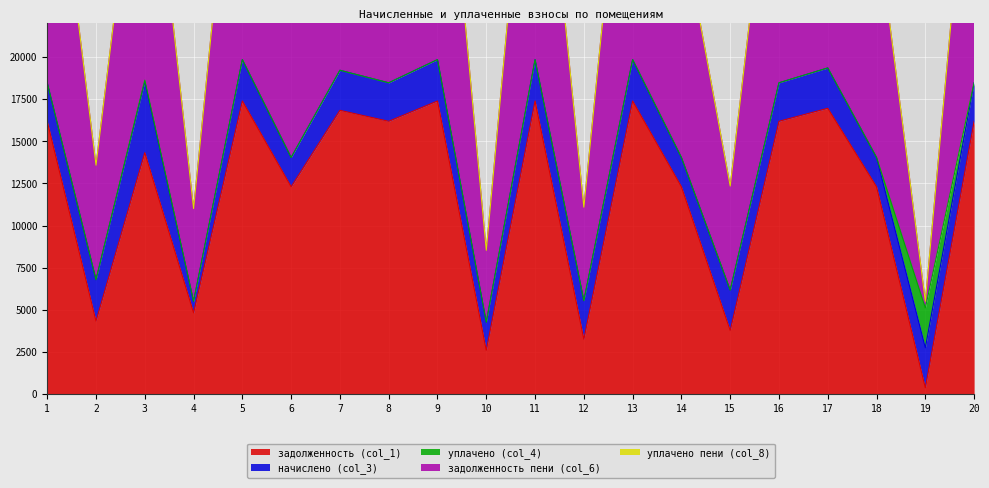

True or false: уплачено (col_4) has more than 2 points higher than both neighbors.

False